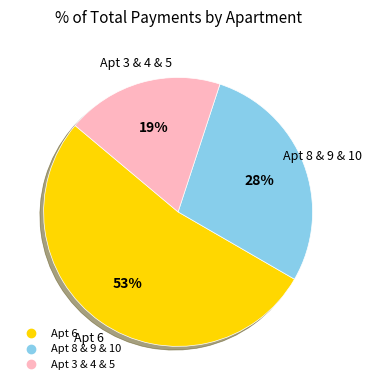

To the nearest percent, what is the average slice percentage?

33%